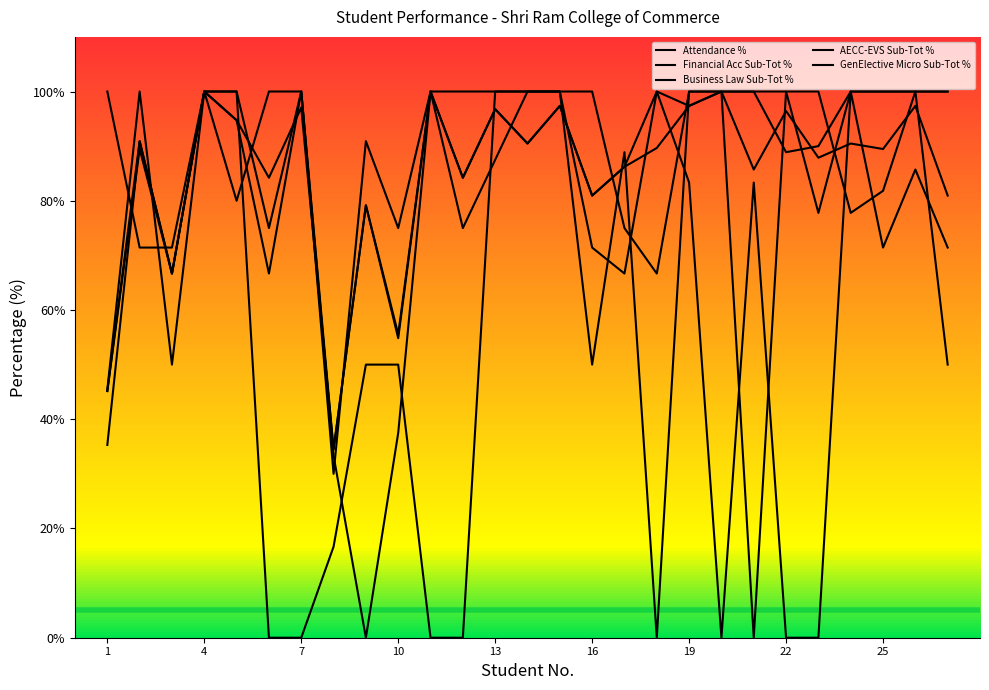

Count the number of categories in the chart.

27